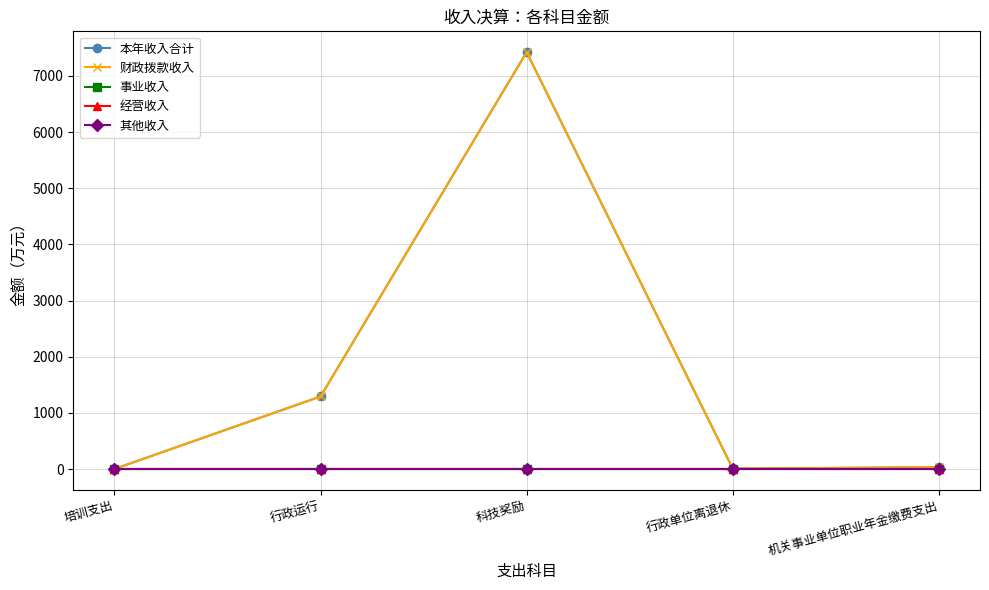

True or false: 财政拨款收入 and 经营收入 cross at least once.

False